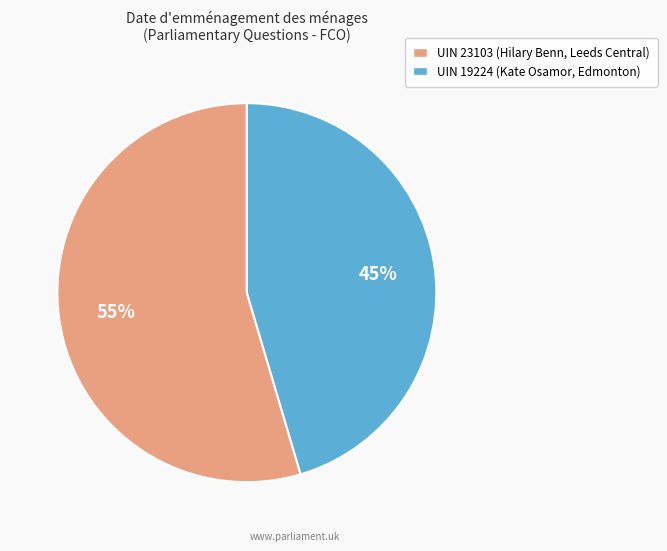

Rank the categories by value from highest to lowest.

UIN 23103 (Hilary Benn, Leeds Central), UIN 19224 (Kate Osamor, Edmonton)